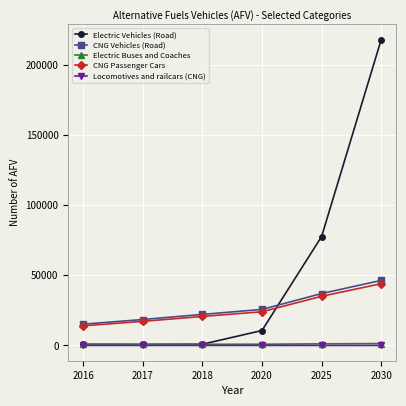

What is the difference between the maximum and minimum values in the Electric Buses and Coaches series?

620